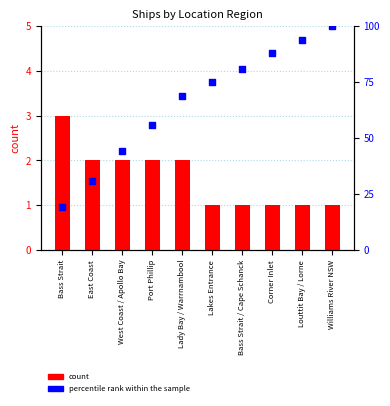

At which category is the sum across all series the highest?

Williams River NSW